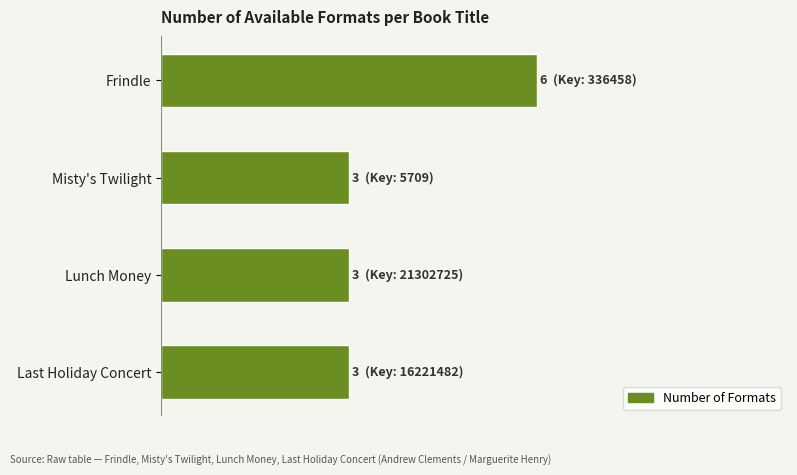

Are the bars horizontal?

Yes